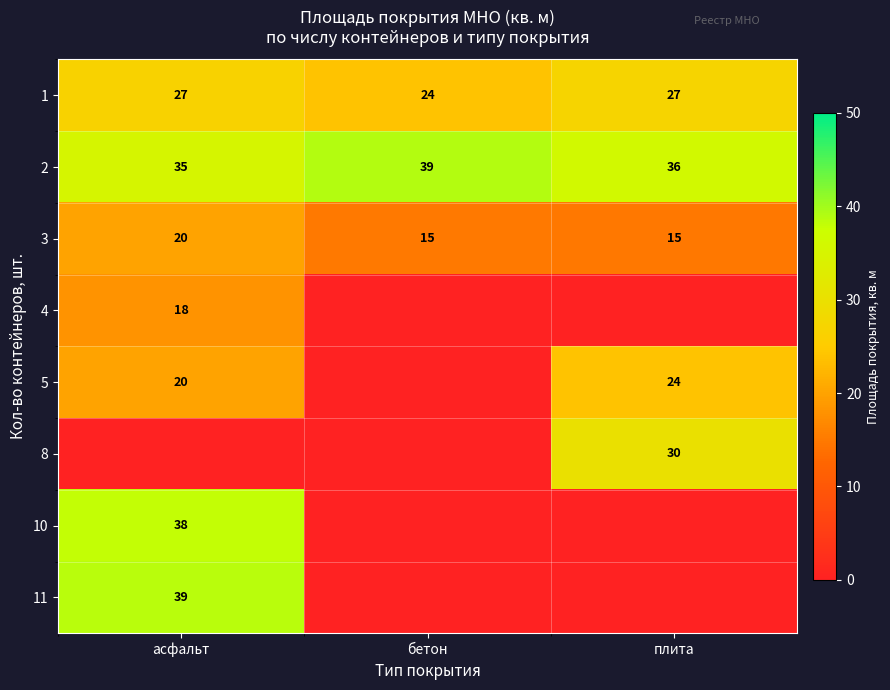

The 5 series shows 35 at асфальт. True or false?

False